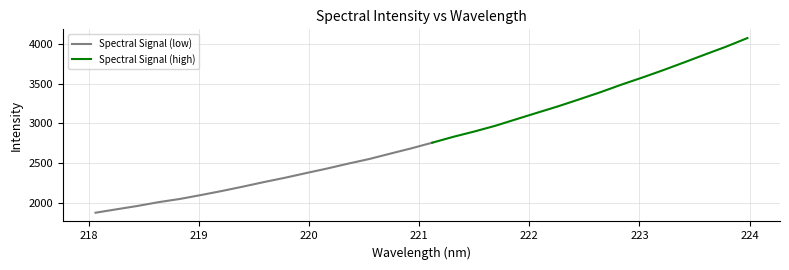

What is the label of the 3rd point from the right?

223.5987